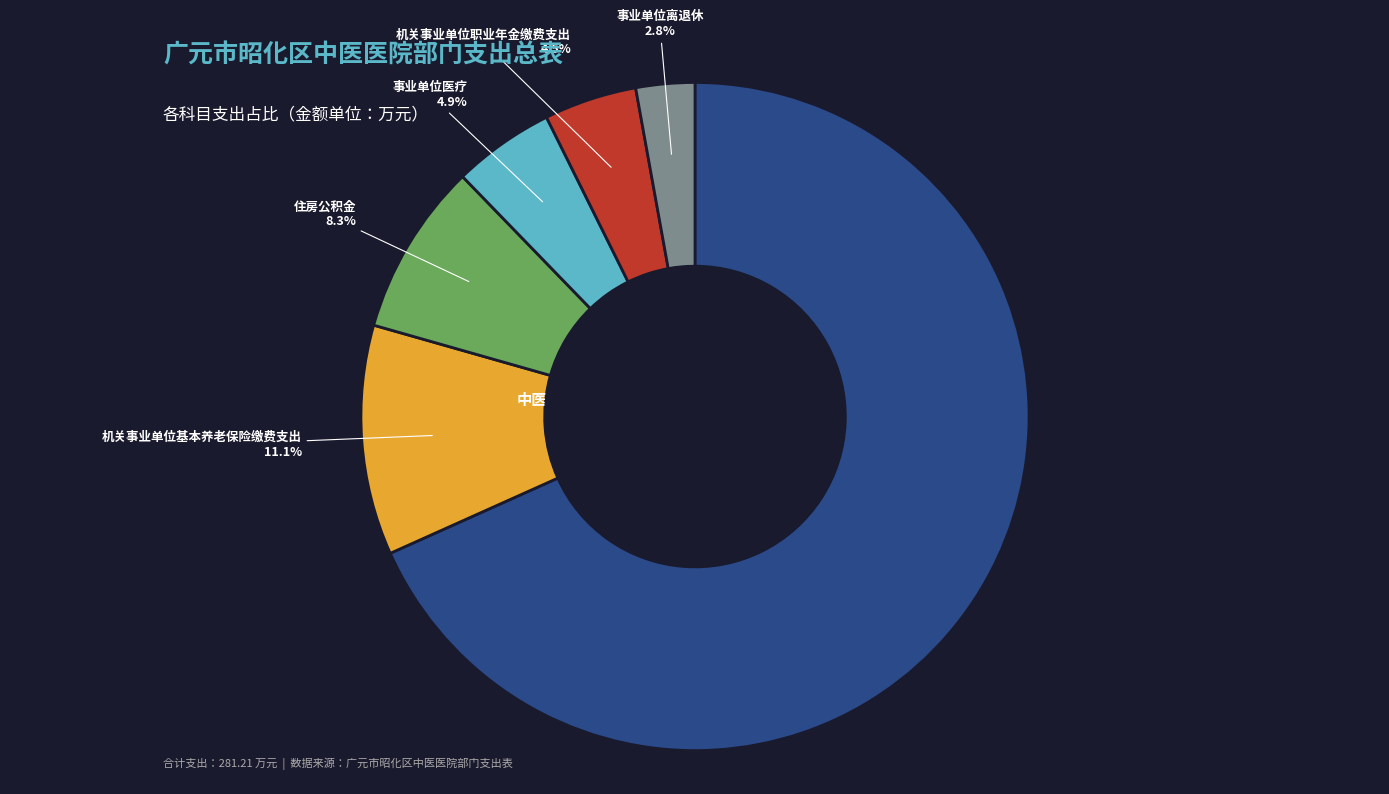

What is the ratio of the value at 中医（民族）医院 to the value at 事业单位离退休?

24.0